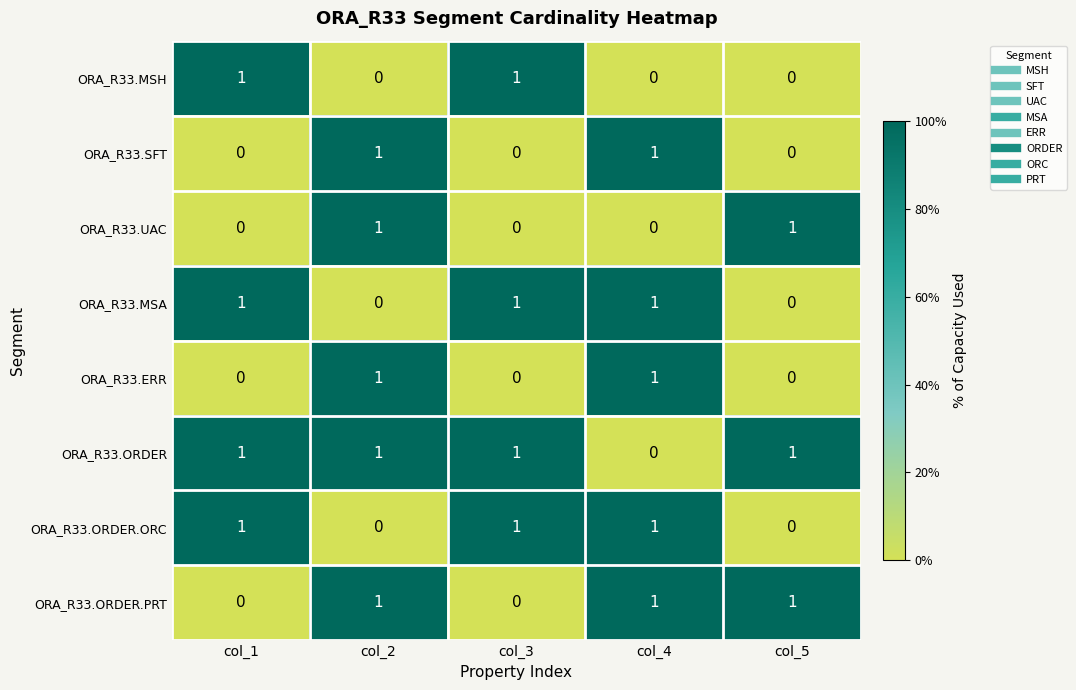

How many ORA_R33.ORDER.PRT values are between 0 and 1?

5